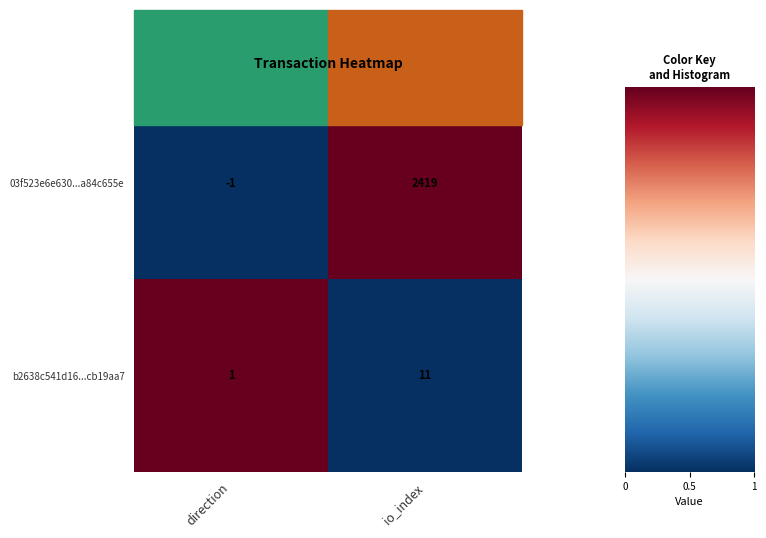

What is the maximum value shown in the chart?

2419